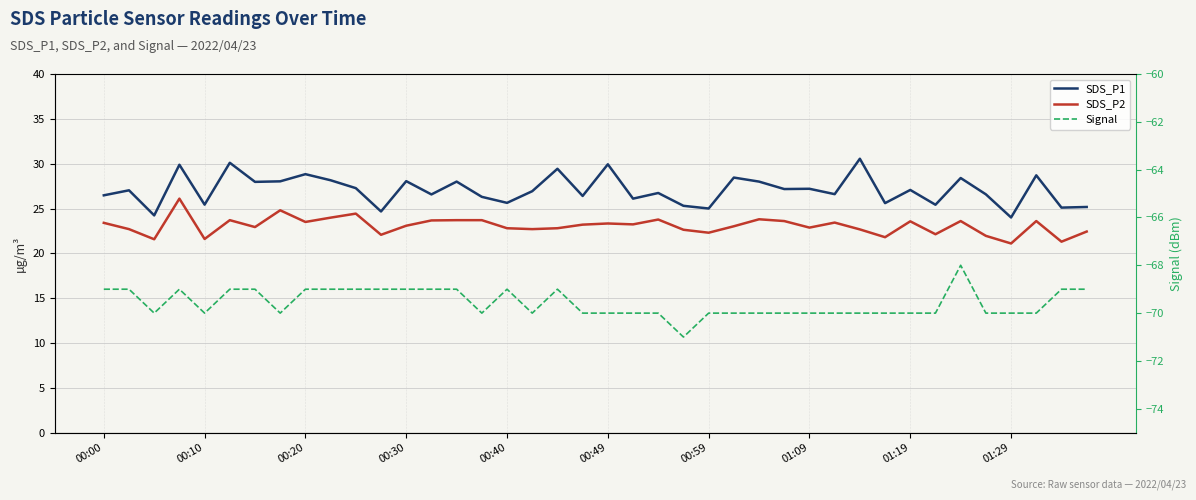

What are all the series names shown in the legend?

SDS_P1, SDS_P2, Signal